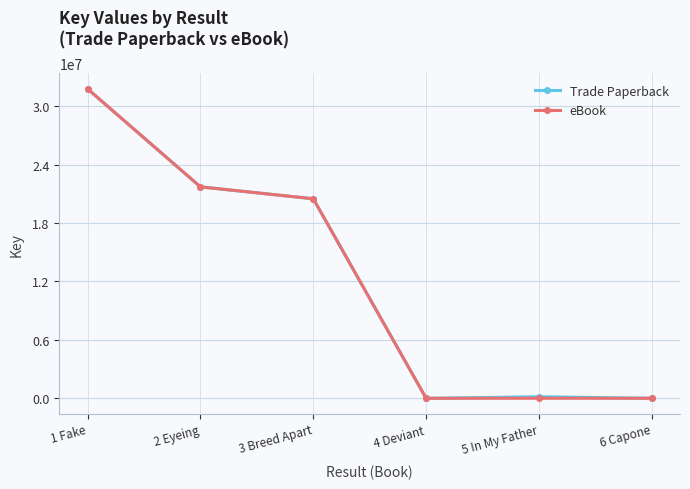

Where is Trade Paperback nearest to the value 15887378?

3 Breed Apart